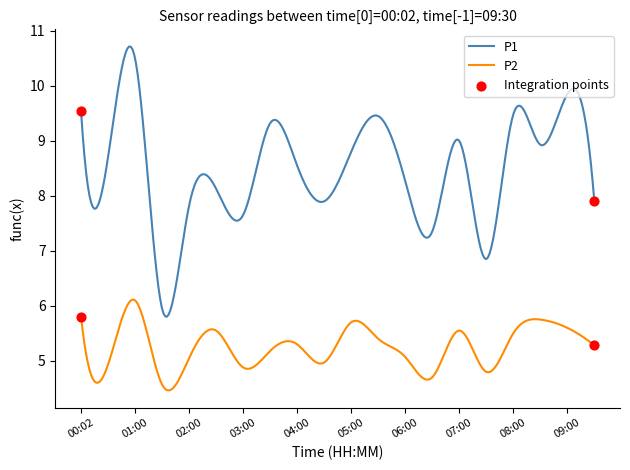

Which series has the largest total across all categories?

P1